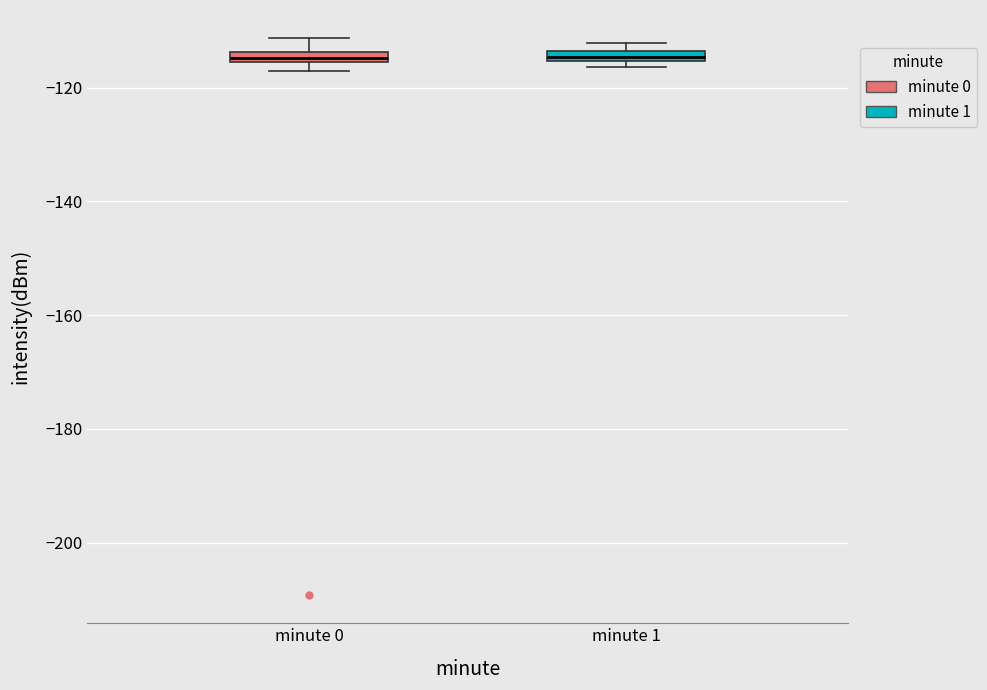

Where is the upper edge of the box for minute 0 on the y-axis? The values are not printed on the chart, so give them approximately, as read against the axis.

-114